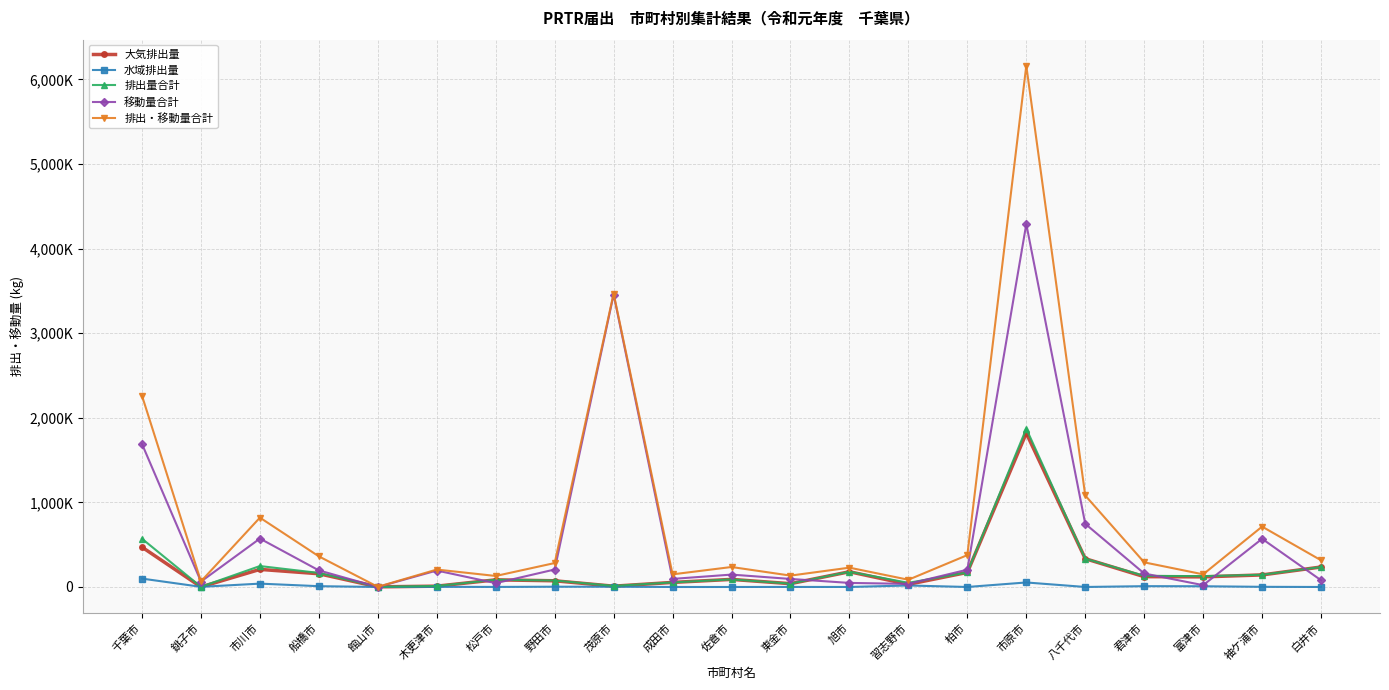

What is the label of the 9th point from the right?

旭市